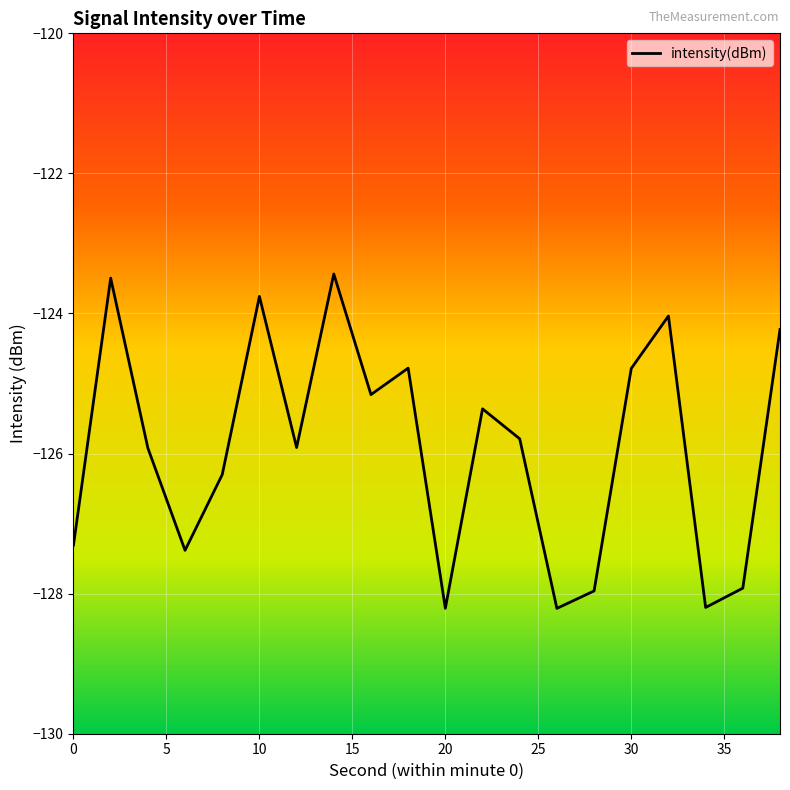

What is the difference between the second highest and minimum values?

4.7